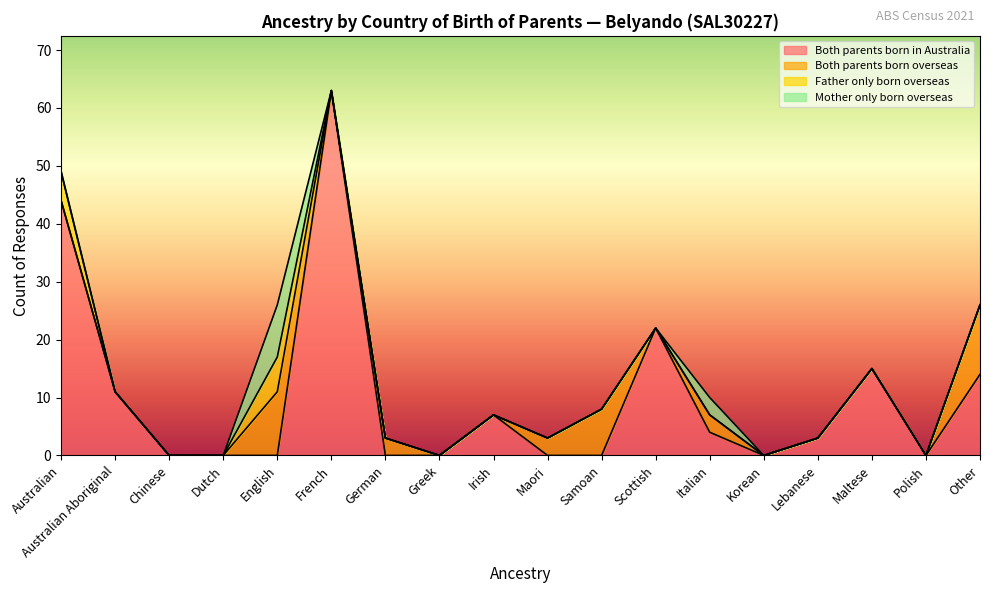

How many distinct data groups are displayed?

4